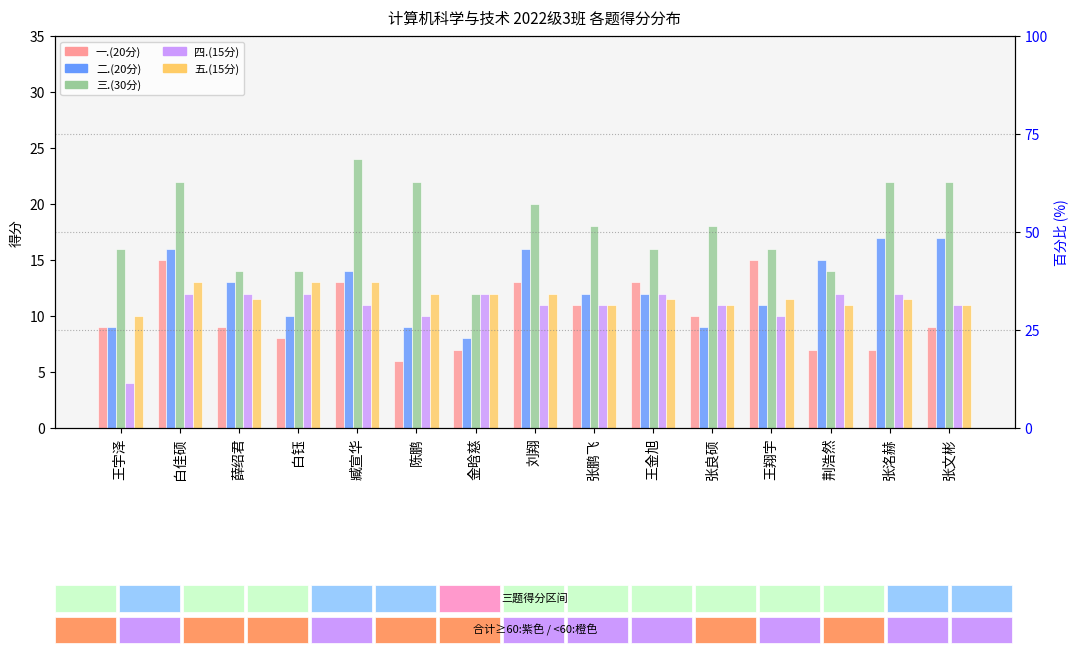

What is the label of the 6th bar from the right?

王金旭